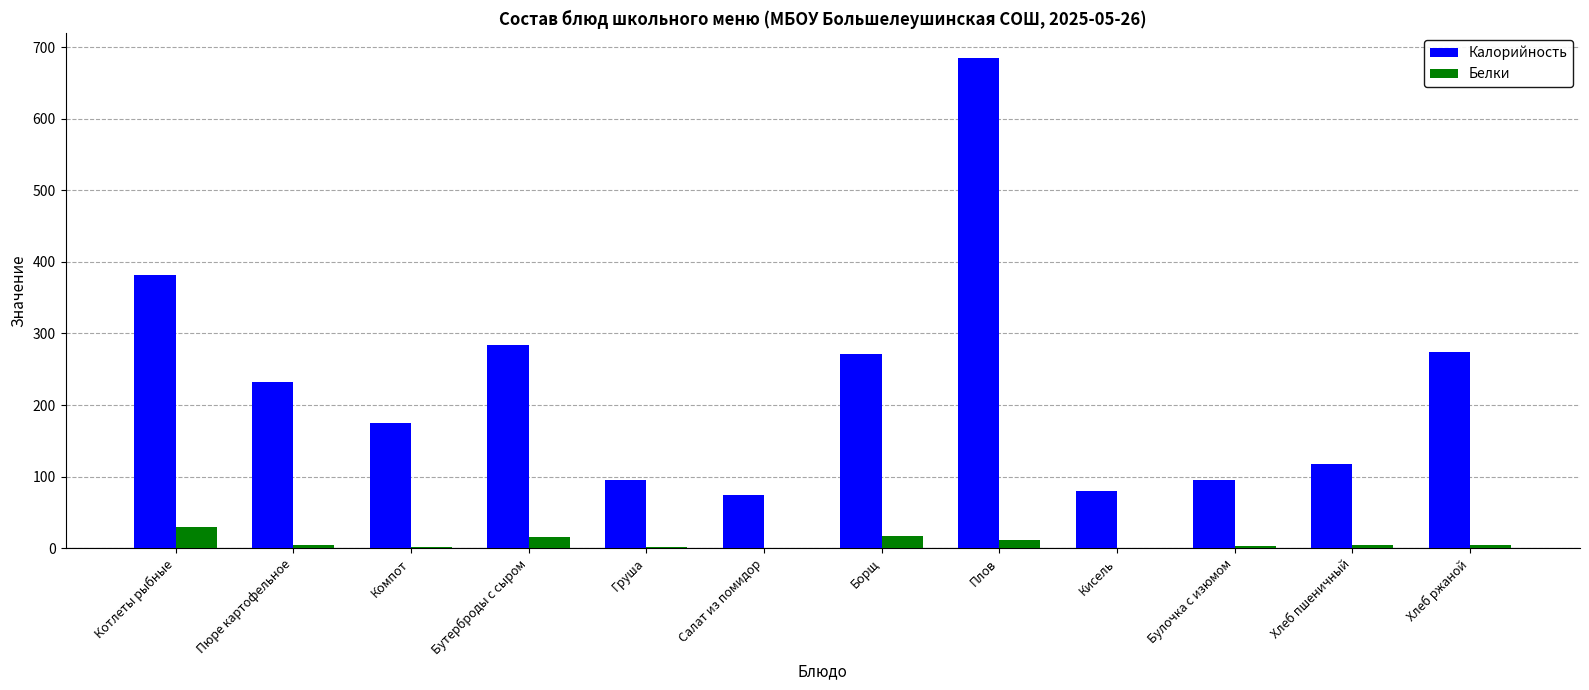

What are all the series names shown in the legend?

Калорийность, Белки